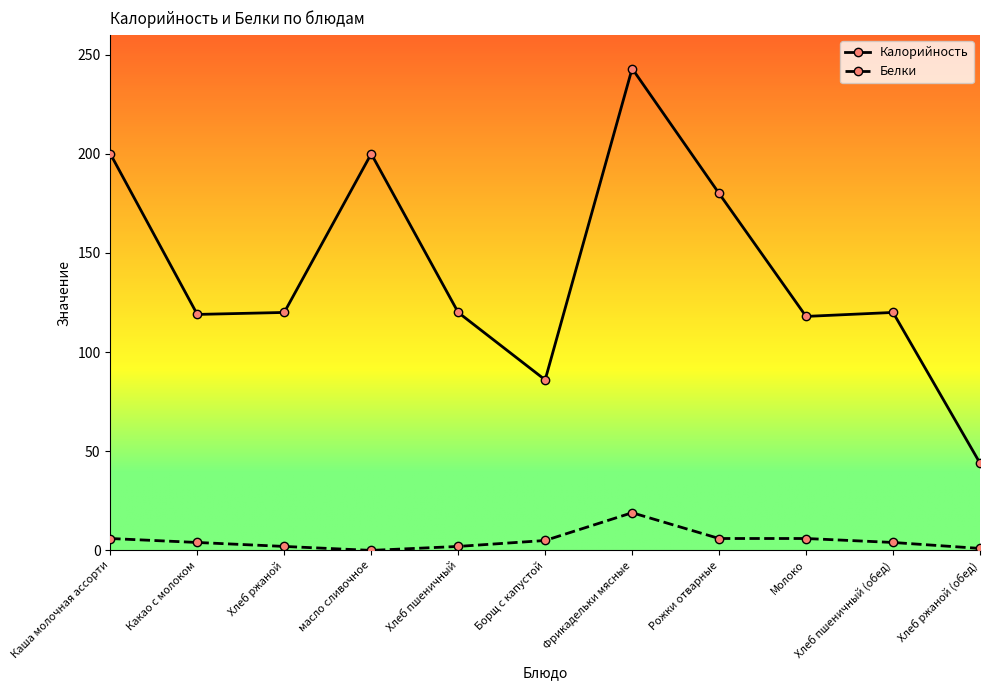

What are all the series names shown in the legend?

Калорийность, Белки